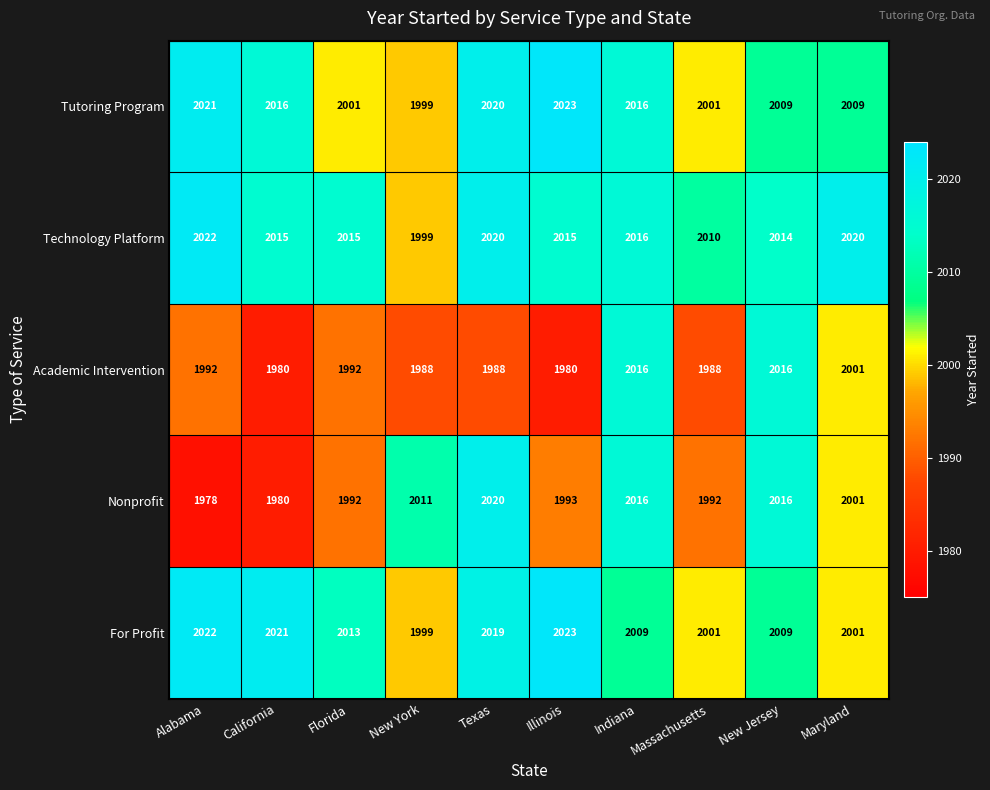

What is the sum of the Academic Intervention values at Alabama and Massachusetts?

3980